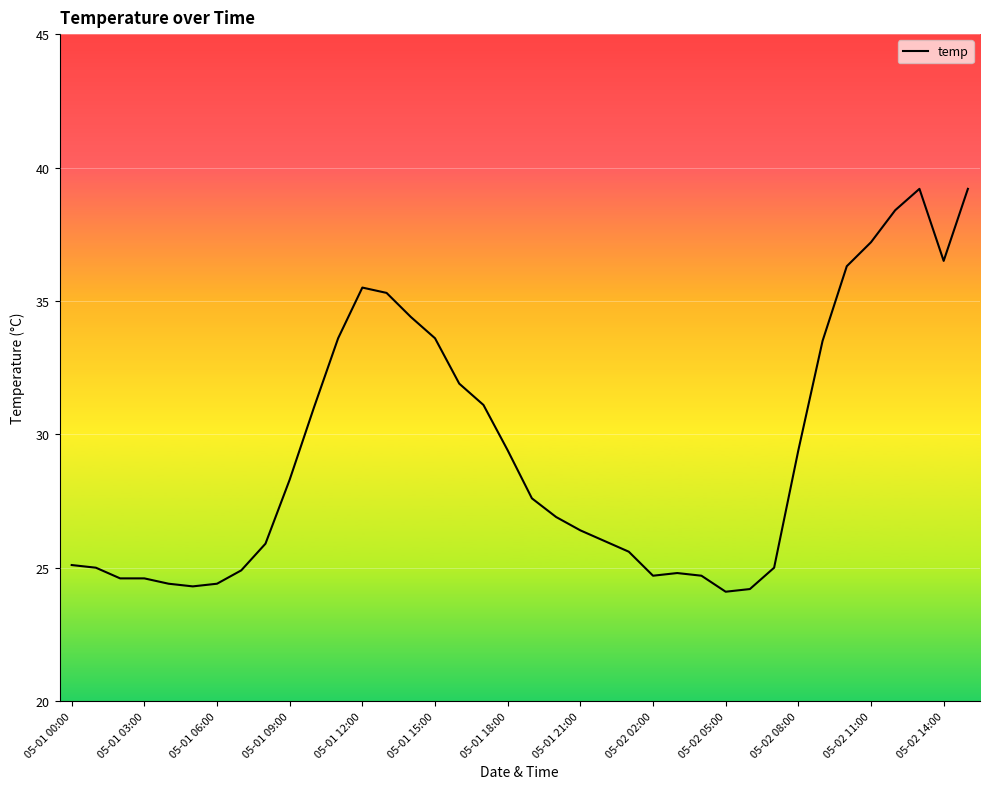

What is the difference between the maximum and minimum values?

15.1